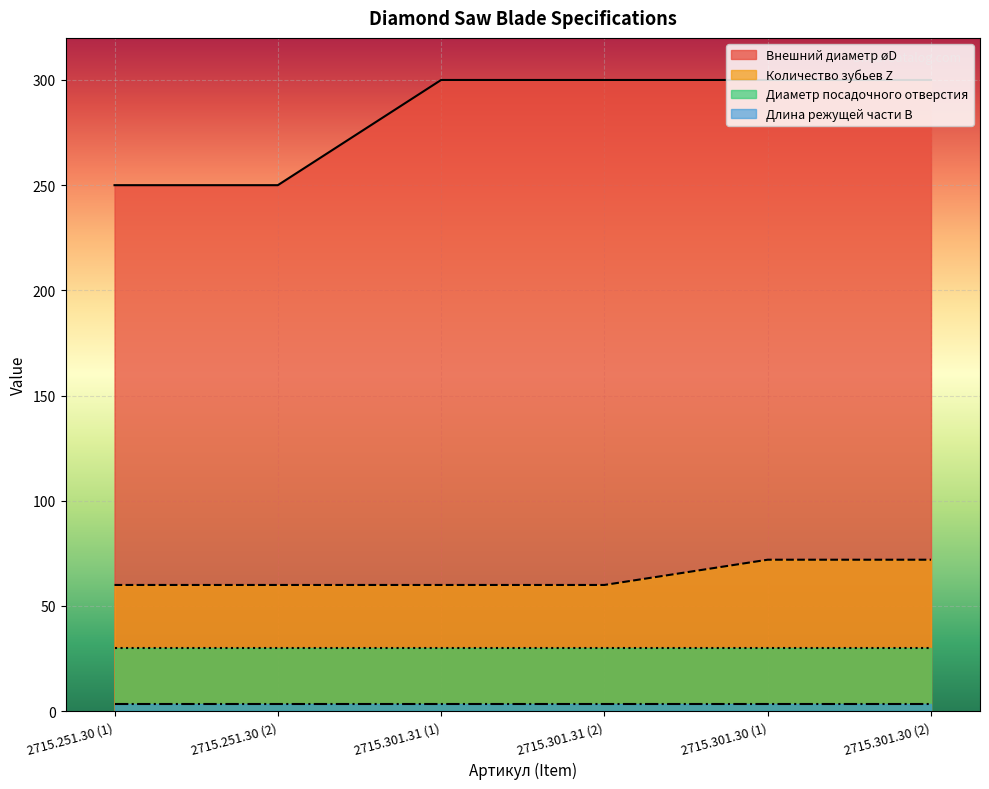

What is the greatest value displayed?

300.0